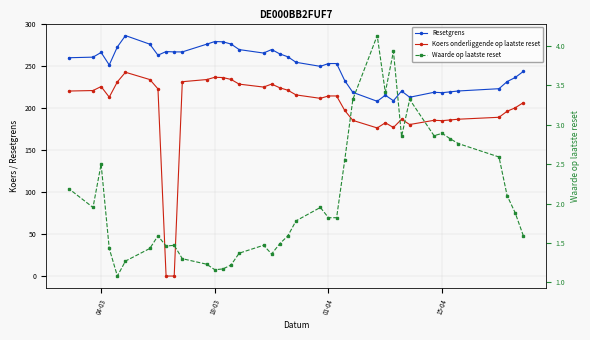

What is the maximum value shown in the chart?

286.7